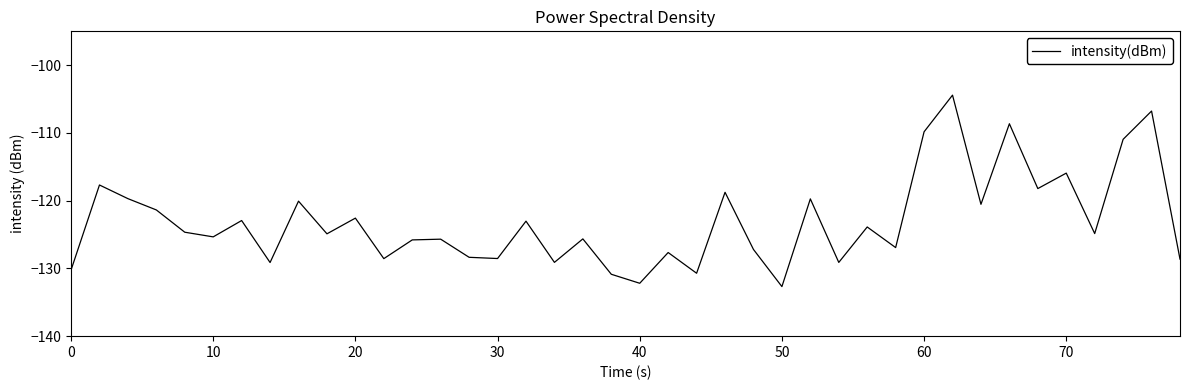

How many lines are shown in the chart?

1